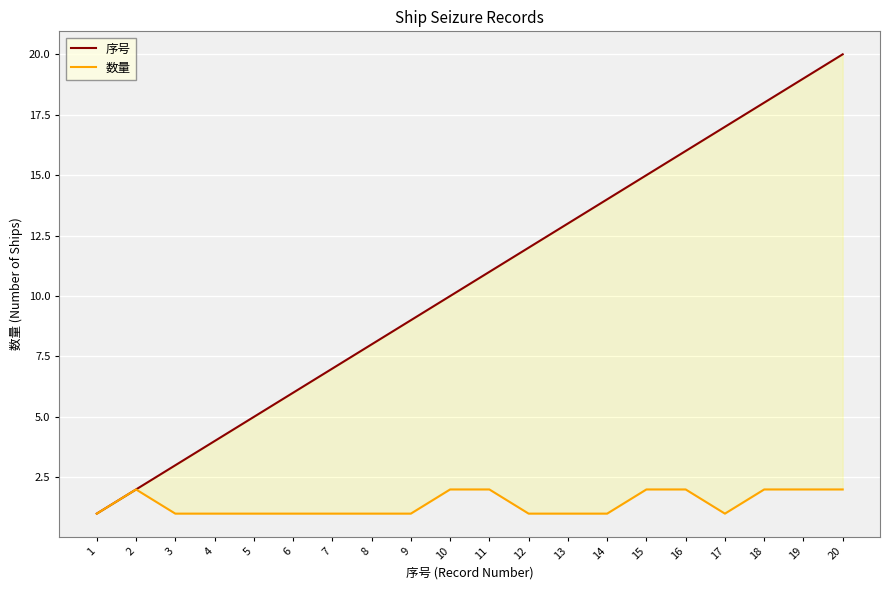

Count the number of categories in the chart.

20